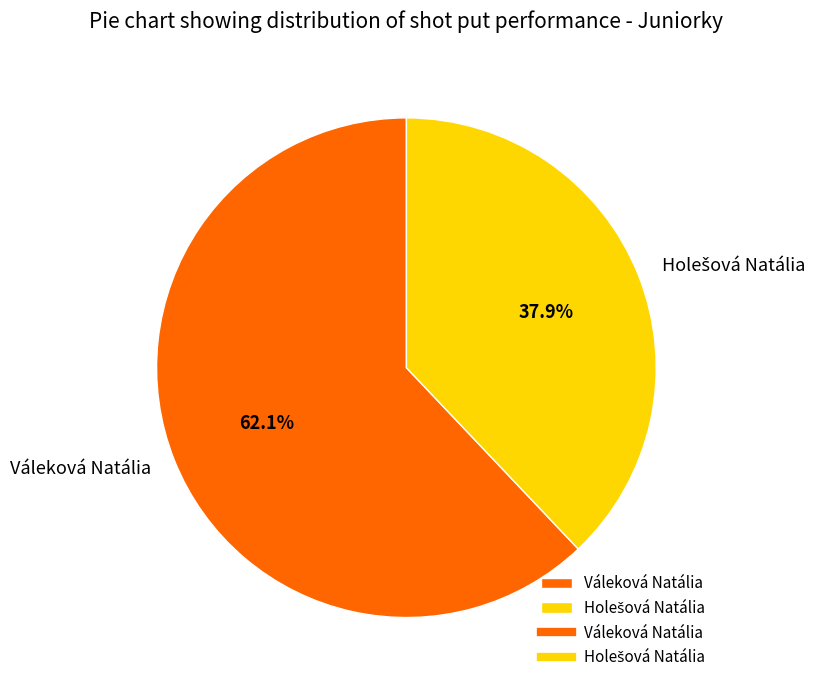

Which category accounts for the majority?

Váleková Natália